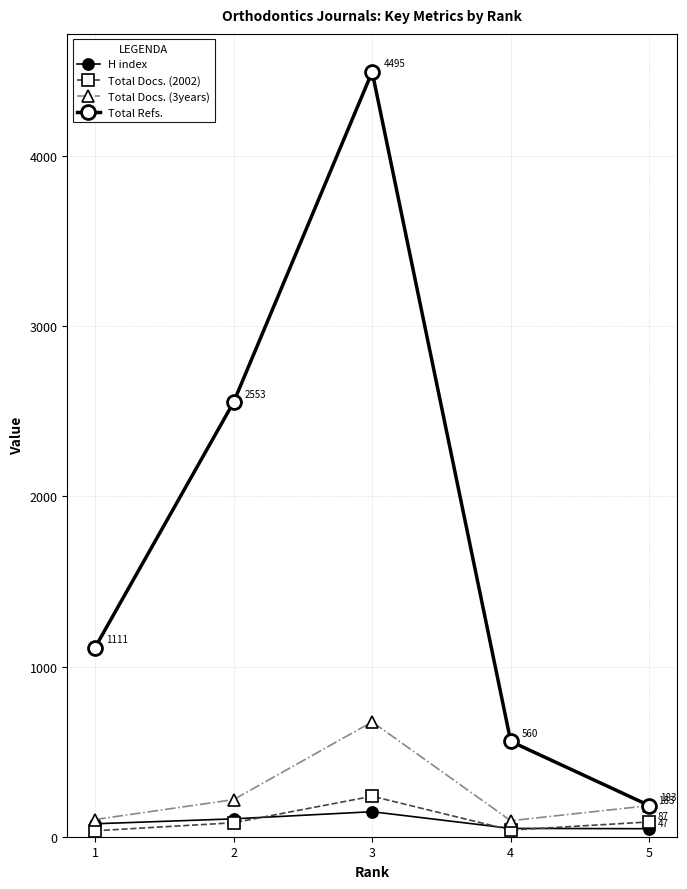

Which series has the largest range (max minus min)?

Total Refs.